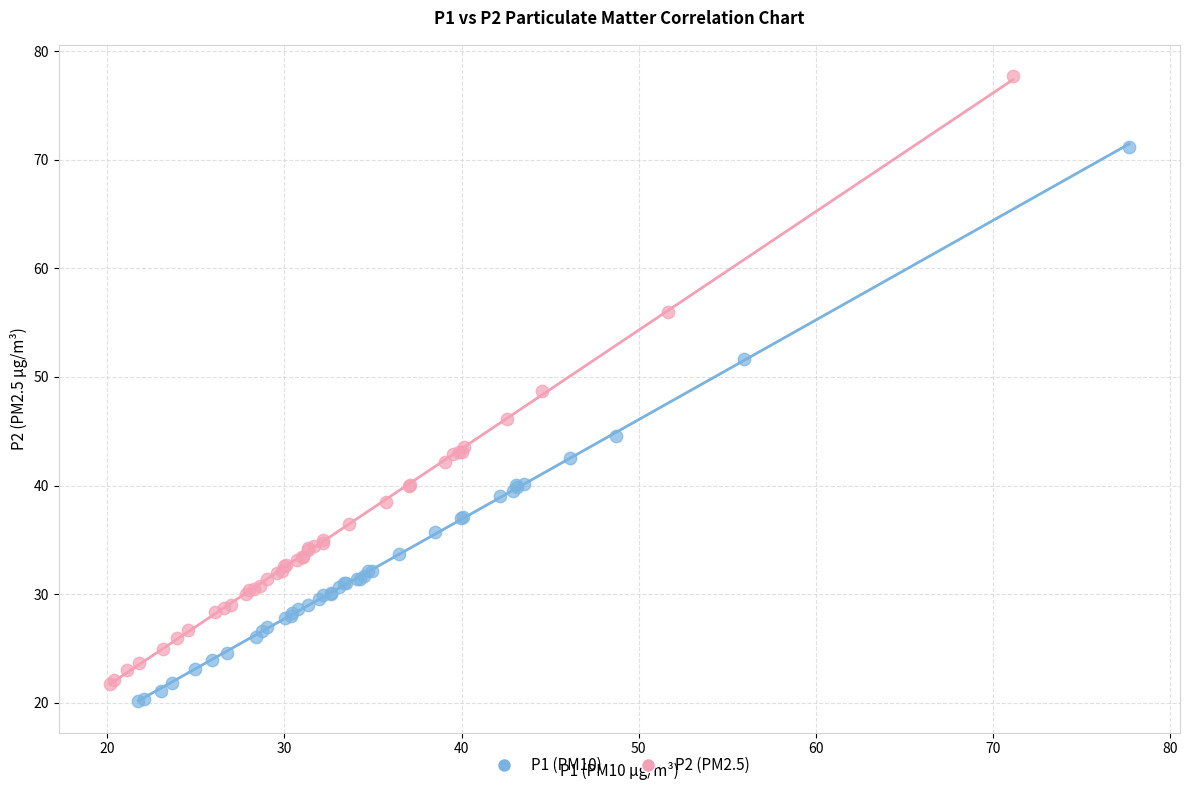

Which series has the largest Y range (max minus min)?

P2 (PM2.5)